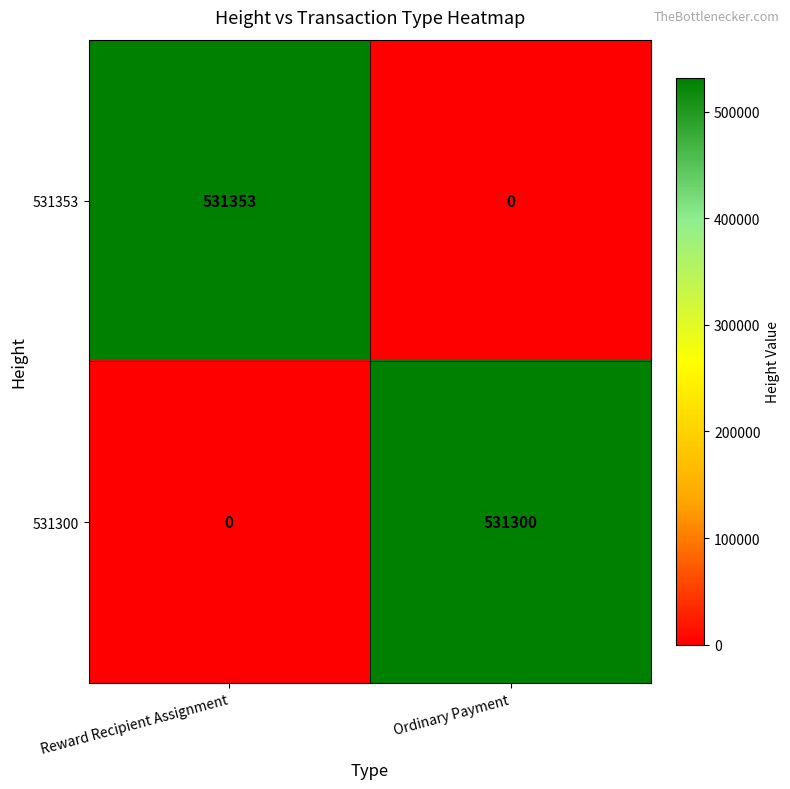

Rank the series by their average value, from lowest to highest.

531300, 531353